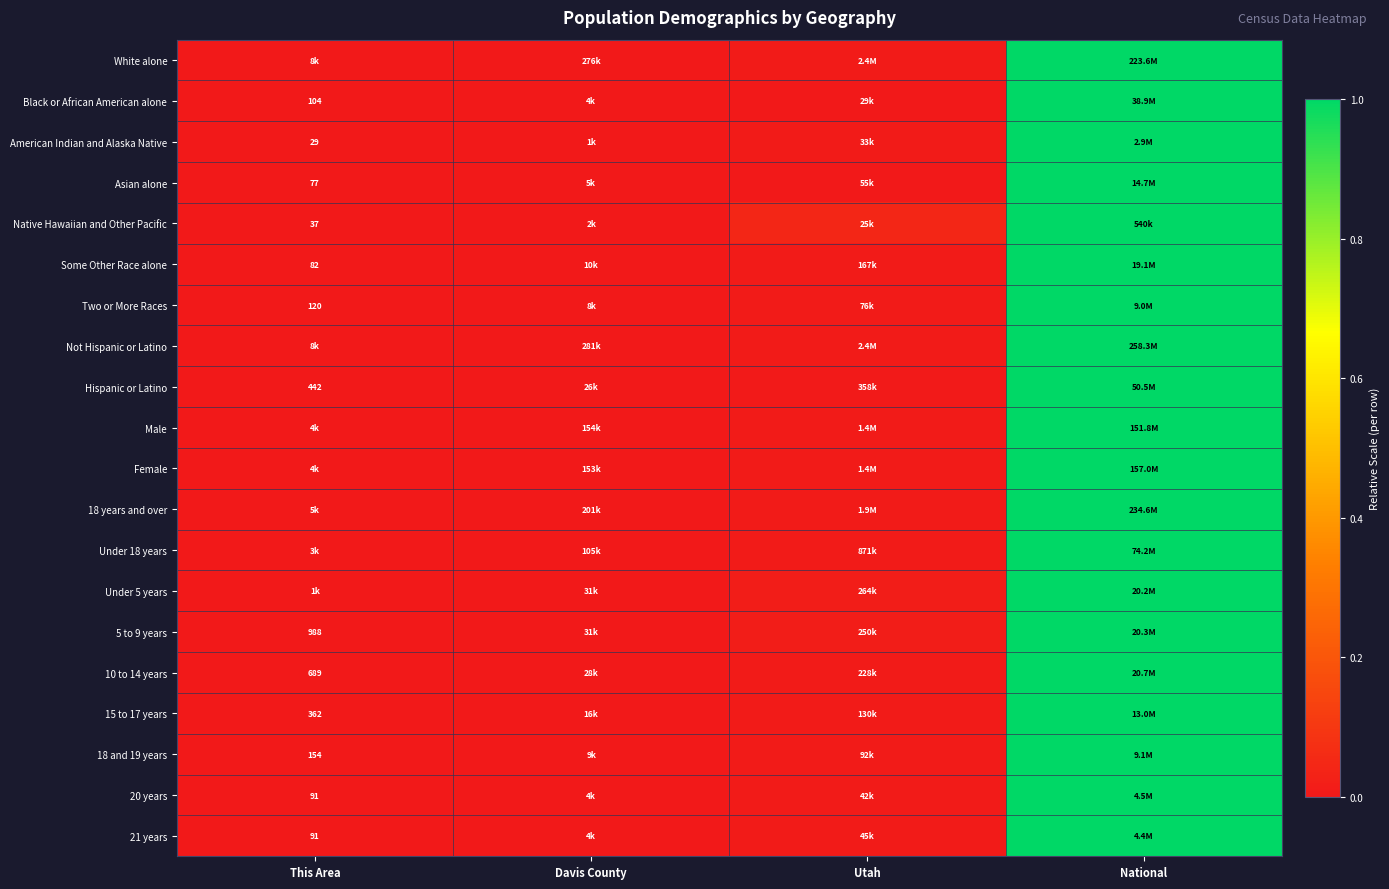

Count the number of data series in this chart.

20